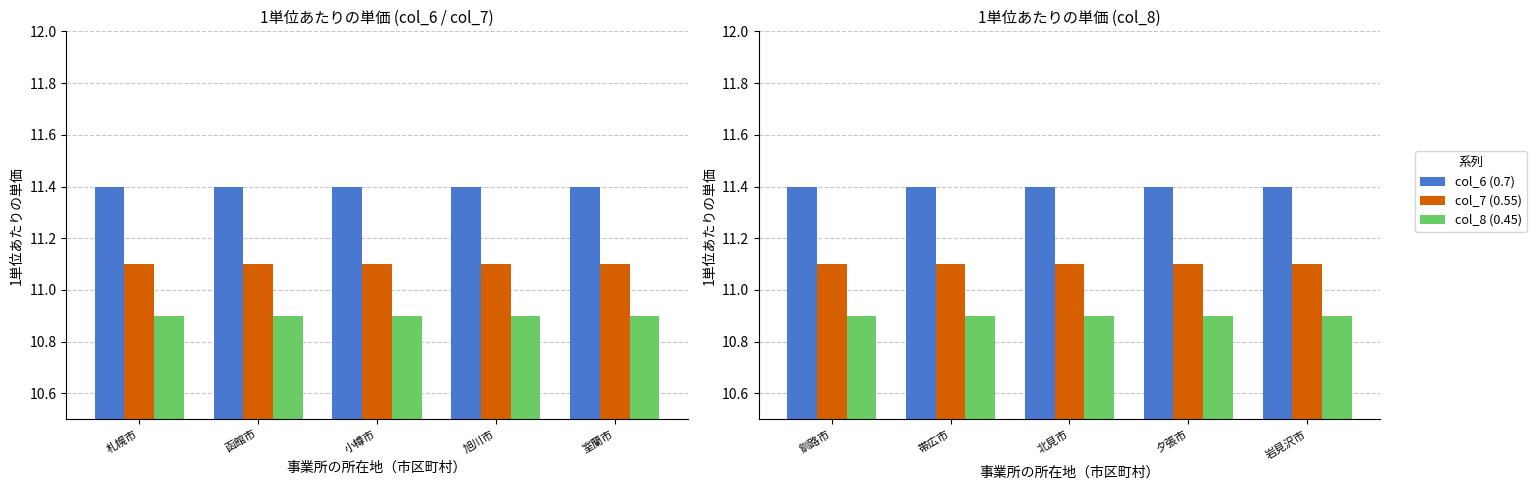

Read the col_8 (0.45) value at 帯広市.

10.9